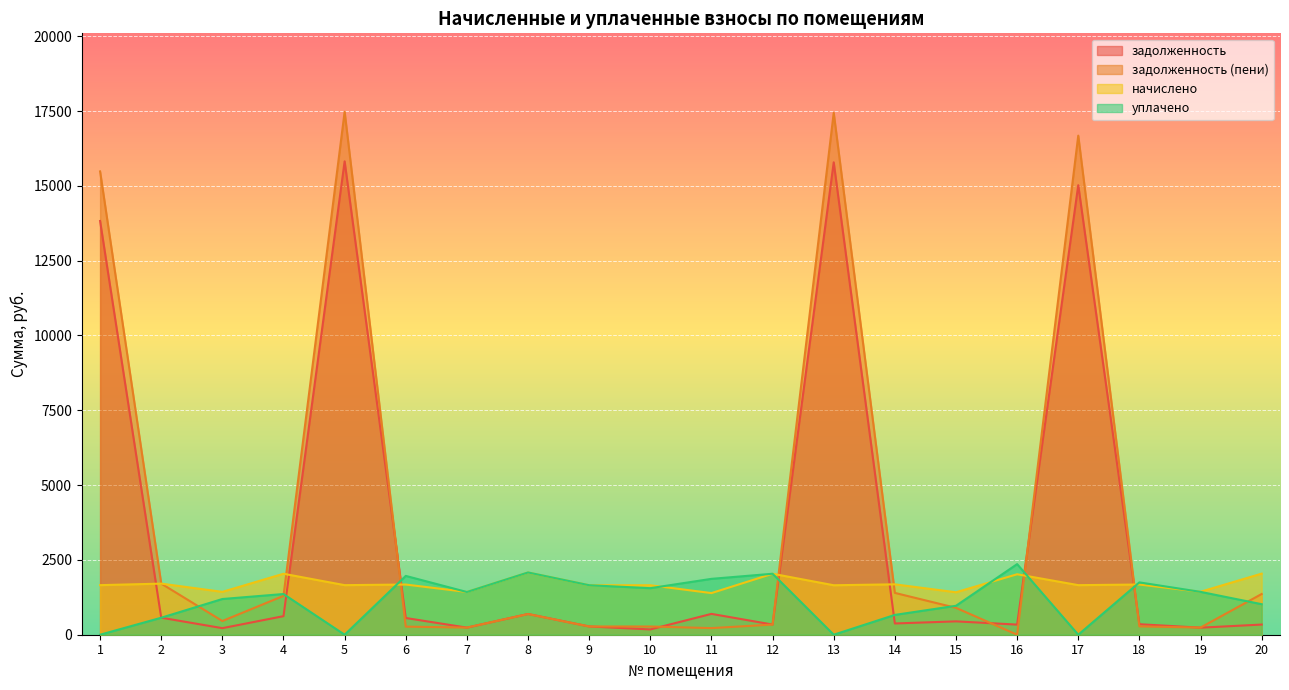

Rank the categories by задолженность (пени) value from lowest to highest.

16, 11, 7, 19, 6, 10, 9, 18, 12, 3, 8, 15, 4, 20, 14, 2, 1, 17, 13, 5